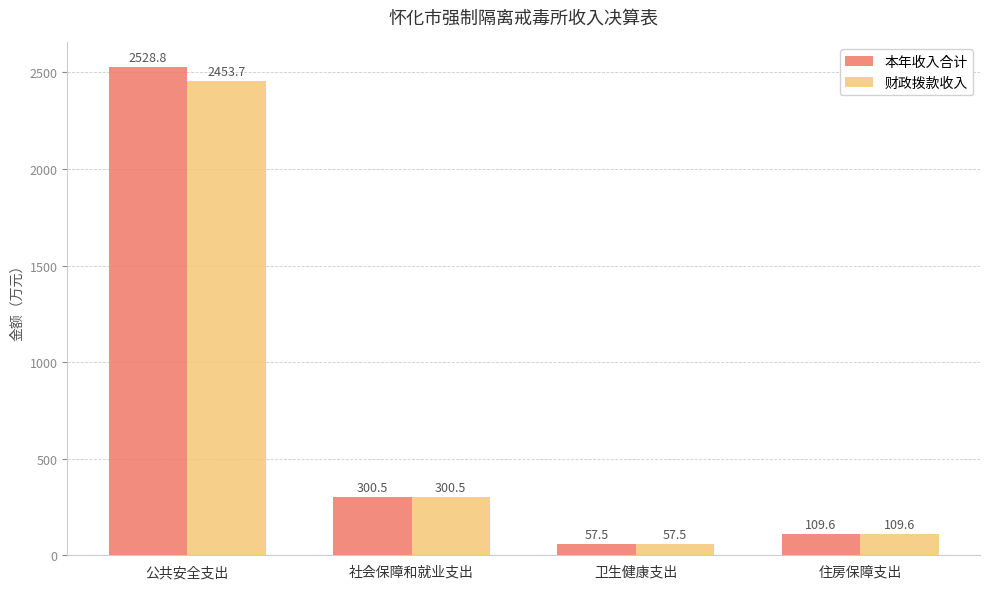

What is the minimum value for 本年收入合计?

57.5